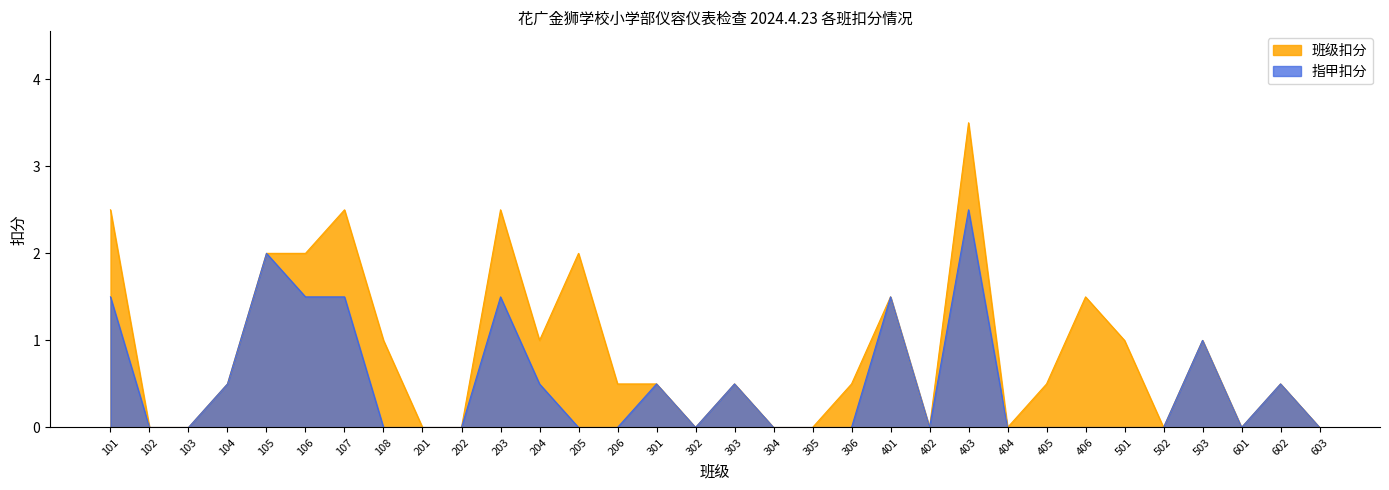

List the series in order of their peak value, highest first.

班级扣分, 指甲扣分